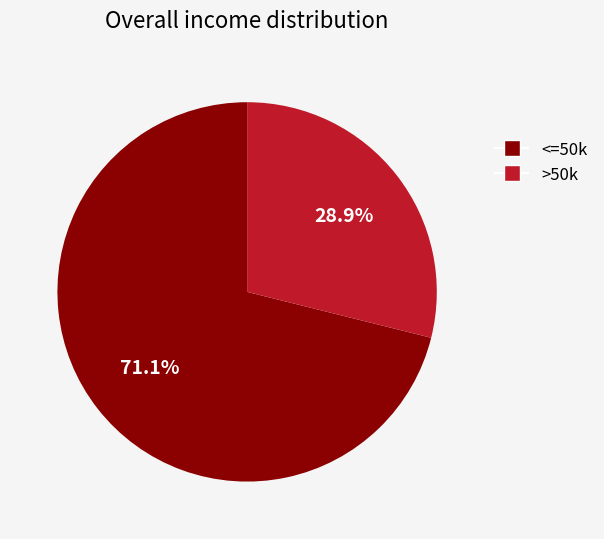

How many segments does this pie chart have?

2